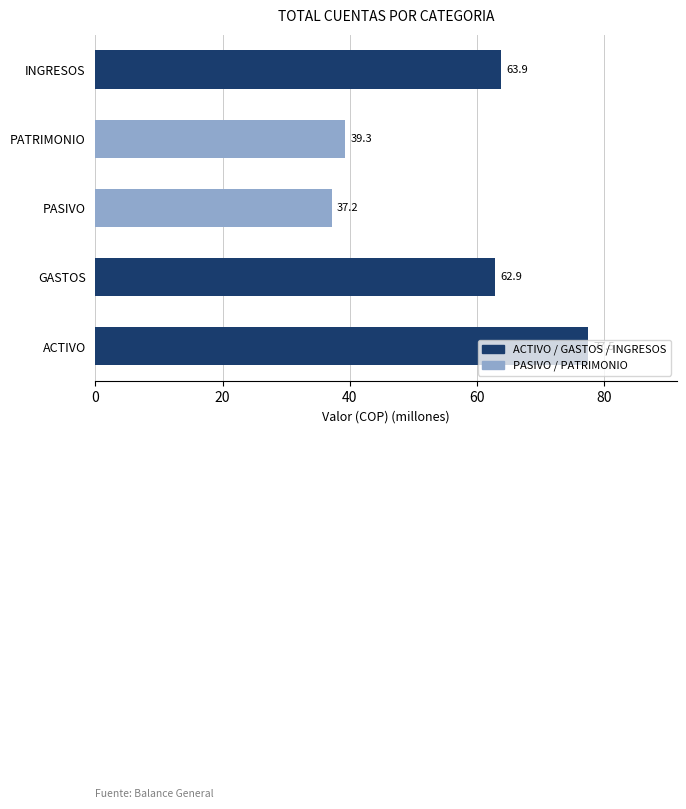

What is the smallest value displayed?

37.2